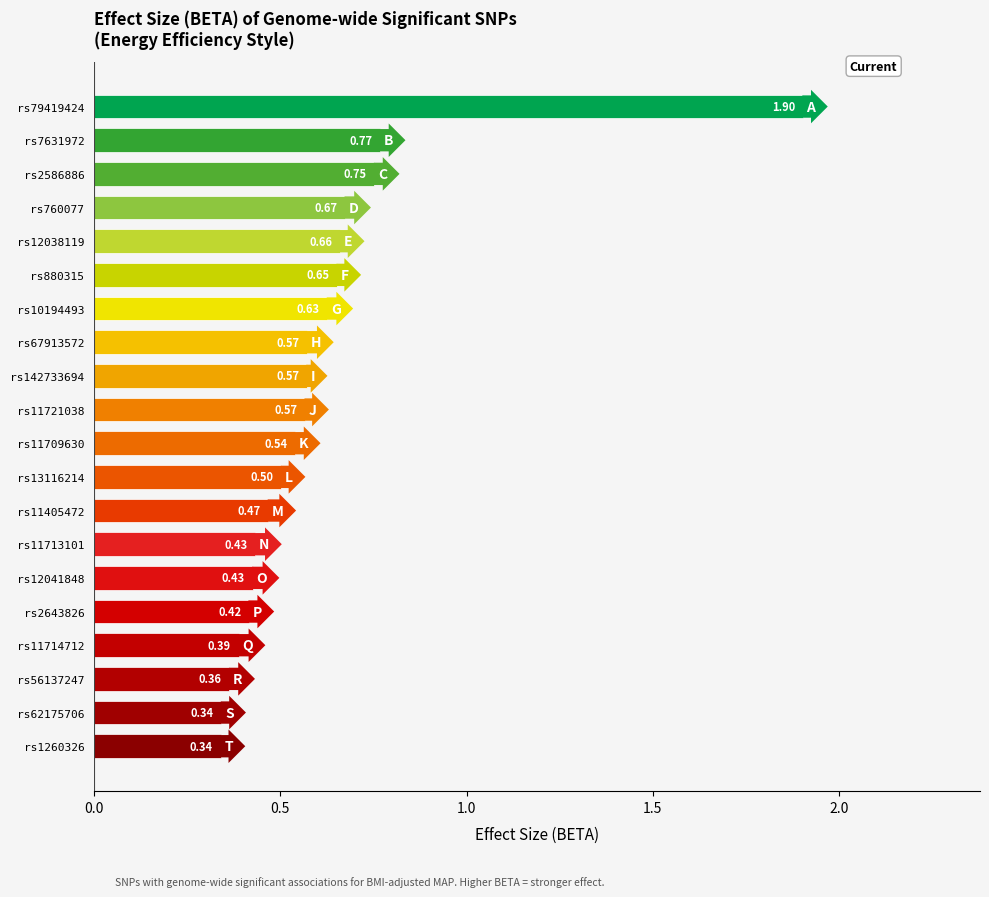

What is the maximum value shown in the chart?

1.9